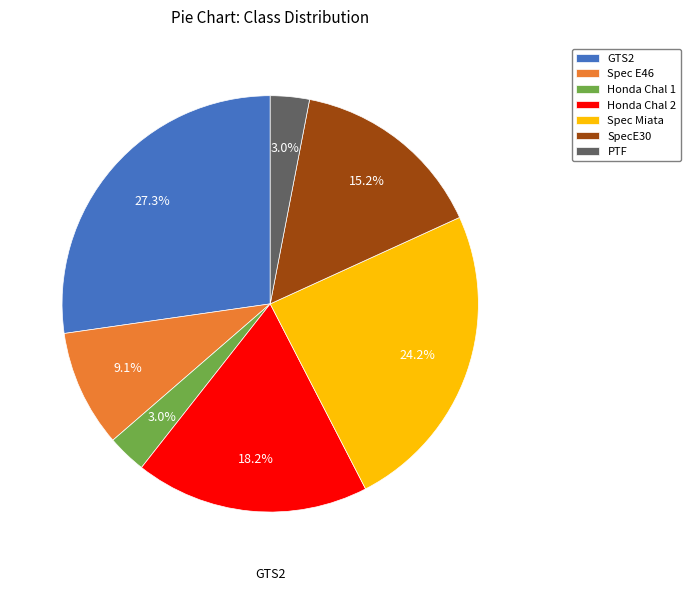

To the nearest percent, what portion does Honda Chal 1 represent?

3%